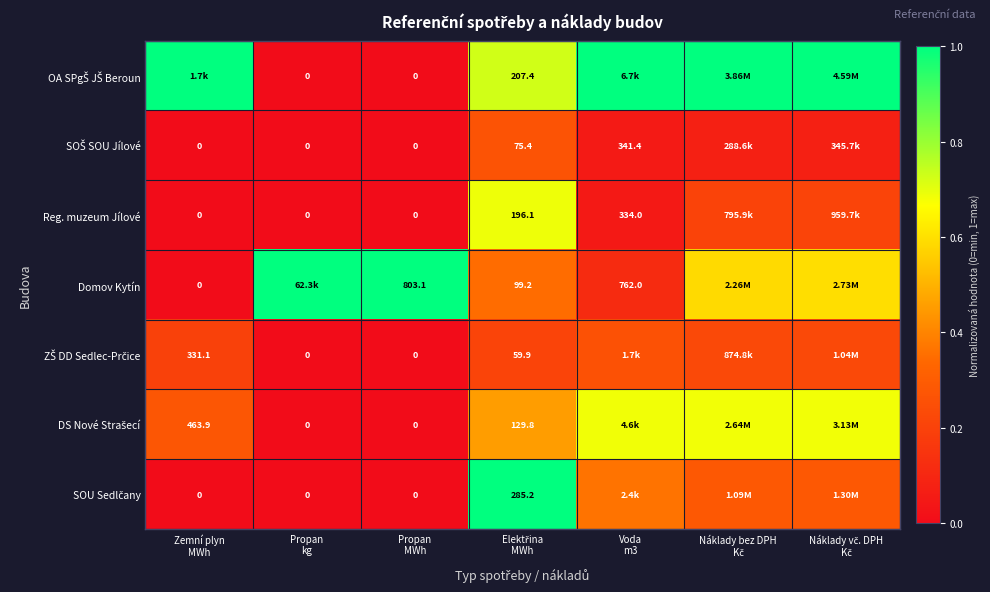

Where is SOU Sedlčany nearest to the value 0?

Zemní plyn MWh